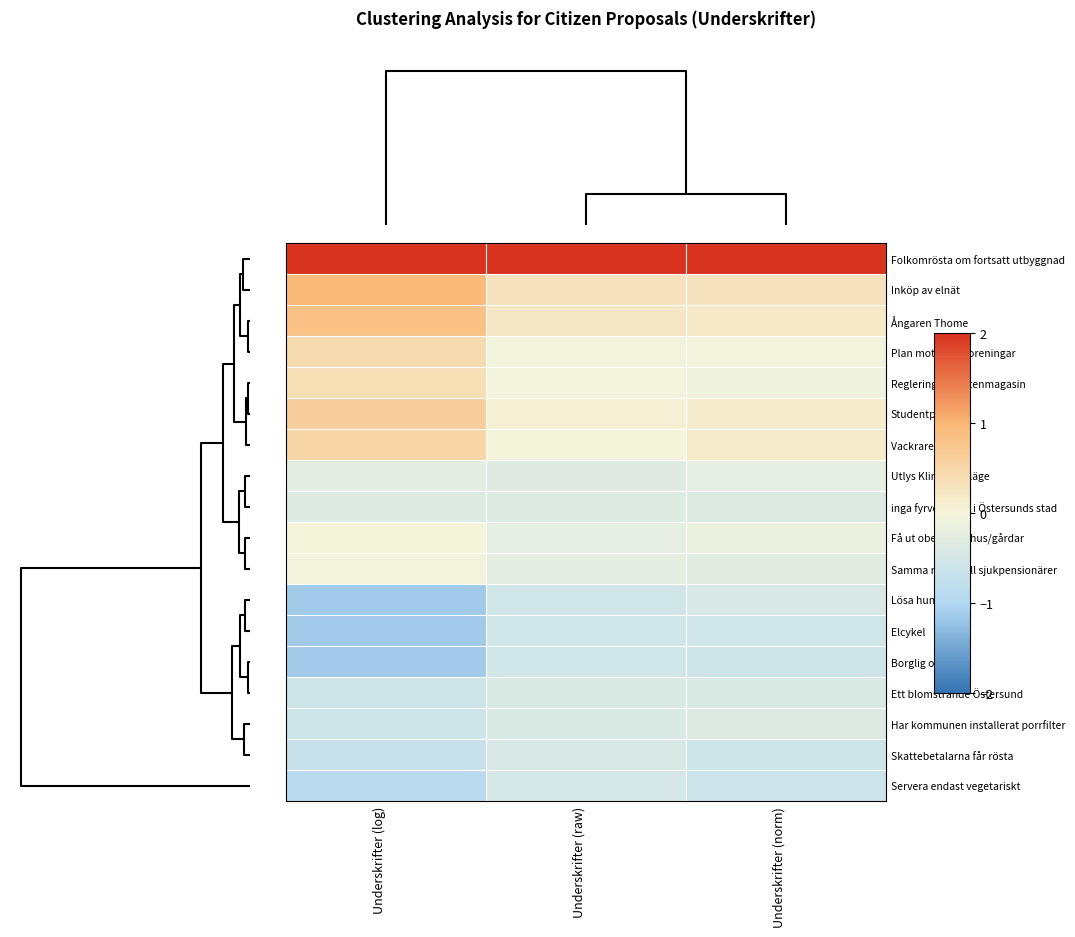

What is the greatest value displayed?

4.0